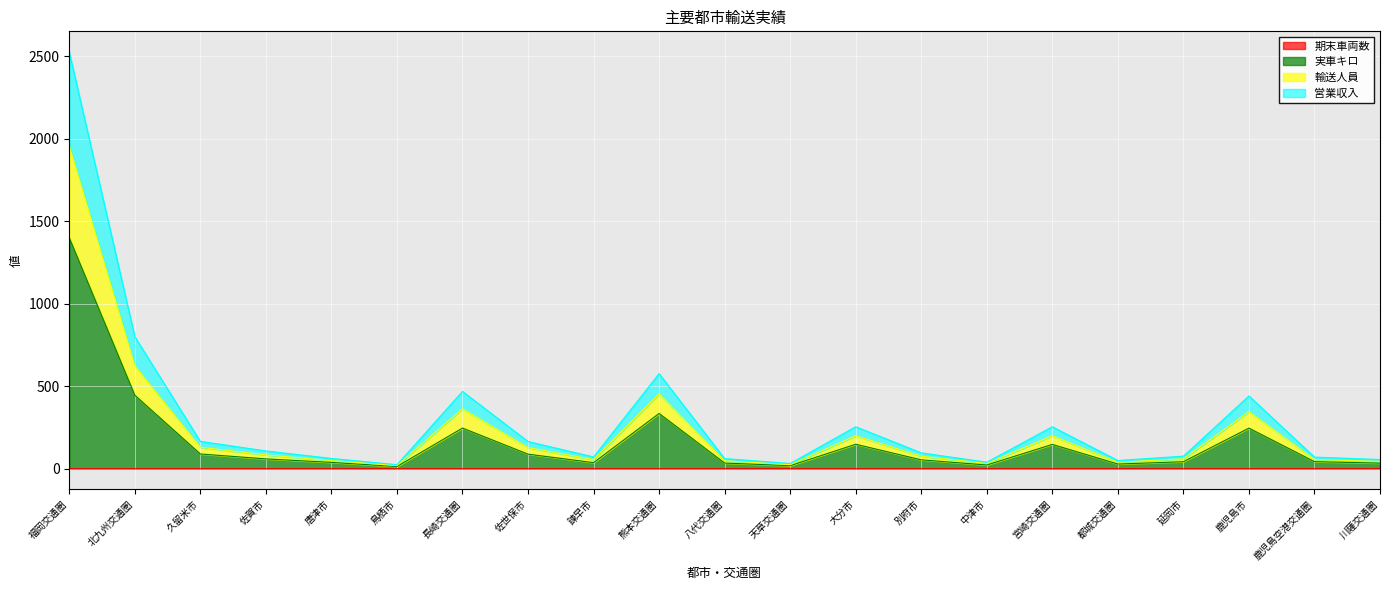

The value of 営業収入 at 中津市 is 53.5. True or false?

False